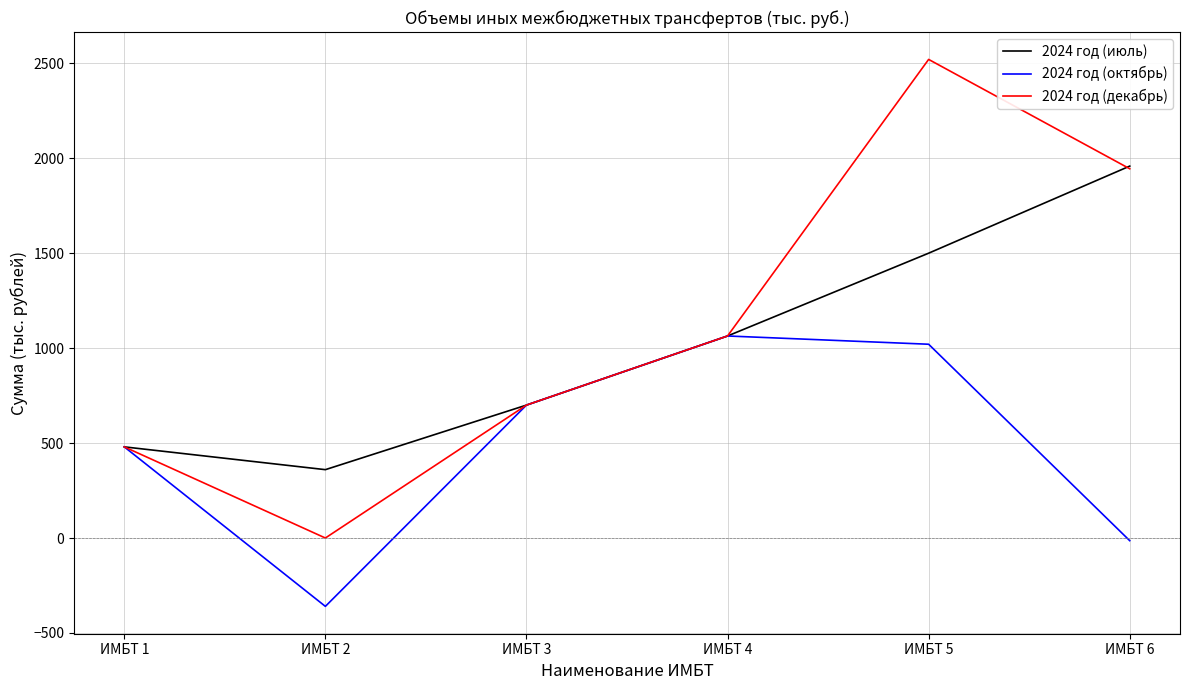

What is the sum of the 2024 год (октябрь) values at ИМБТ 6 and ИМБТ 1?

466.0